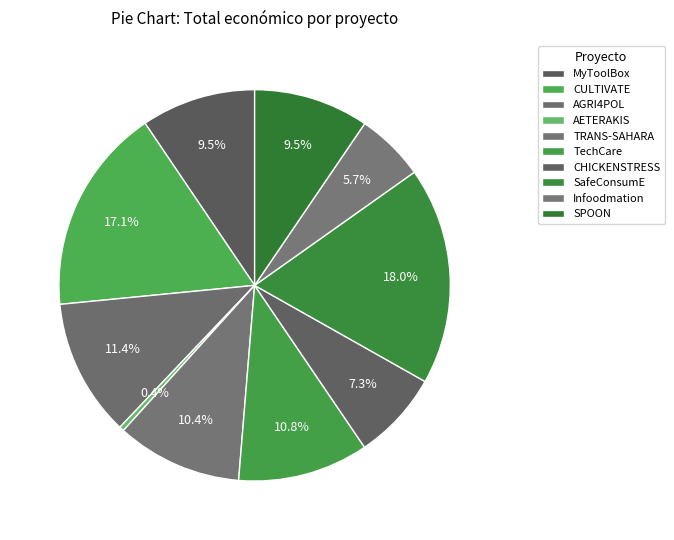

The TRANS-SAHARA slice represents 10% of the pie. True or false?

True